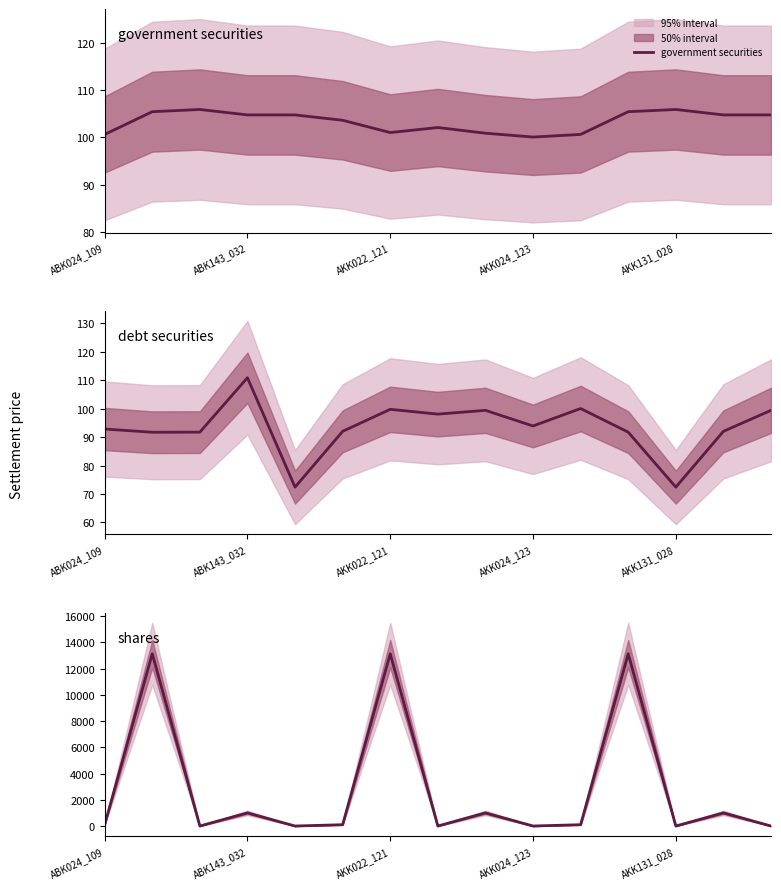

Reading left to right, list all the values displayed in this chart.

government securities: 100.6	105.4	105.9	104.8	104.8	103.6	101.0	102.1	100.9	100.1	100.6	105.4	105.9	104.8	104.8
debt securities: 92.9	91.7	91.8	110.9	72.4	92.0	99.8	98.1	99.4	93.9	100.1	91.8	72.4	92.0	99.4
shares: 100.0	13124.6	0.0	1000.0	0.0	100.0	13124.6	0.0	1000.0	0.0	100.0	13124.6	0.0	1000.0	0.0